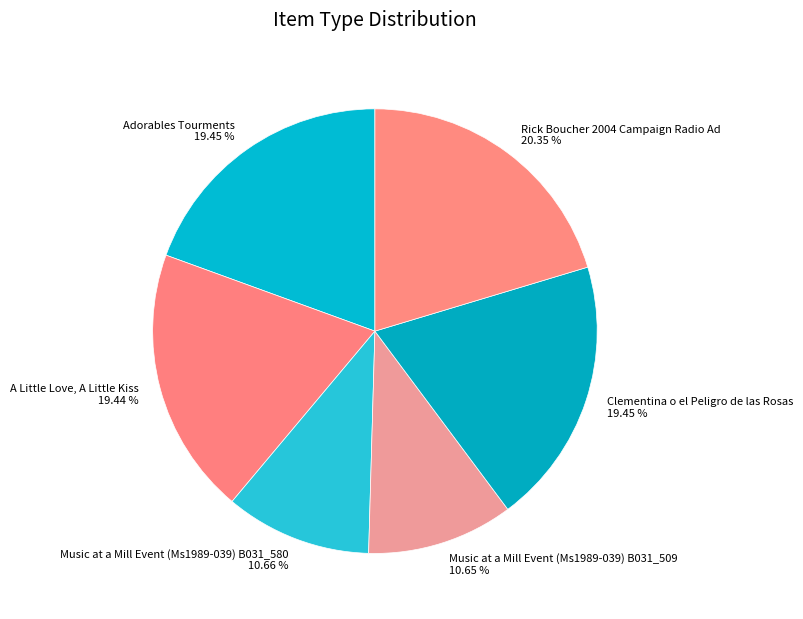

How many segments does this pie chart have?

6